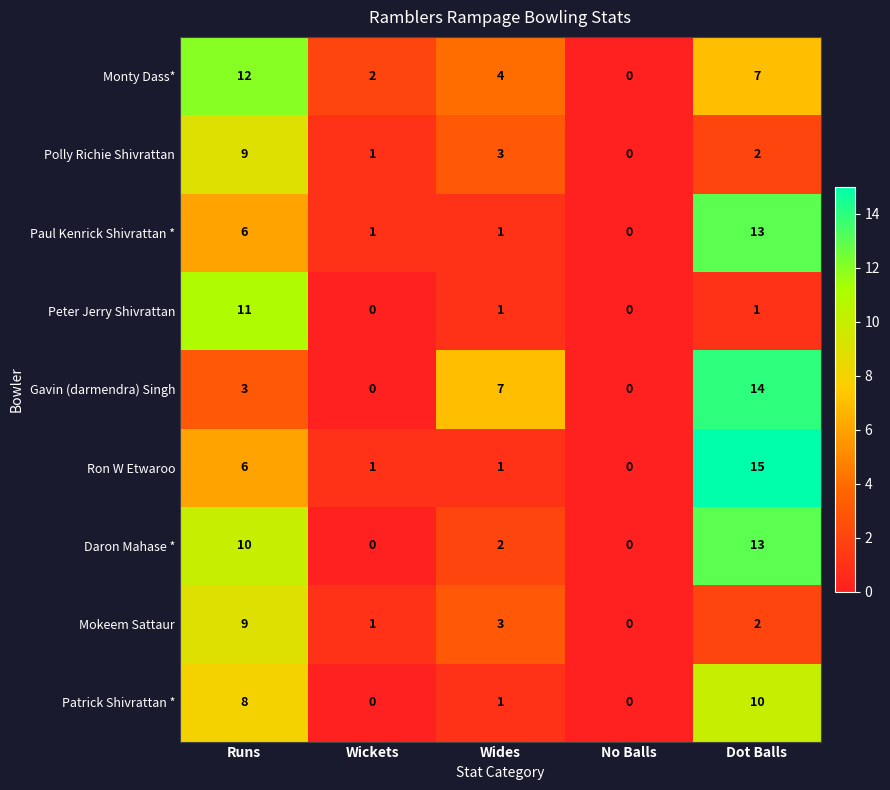

Count the number of data series in this chart.

9